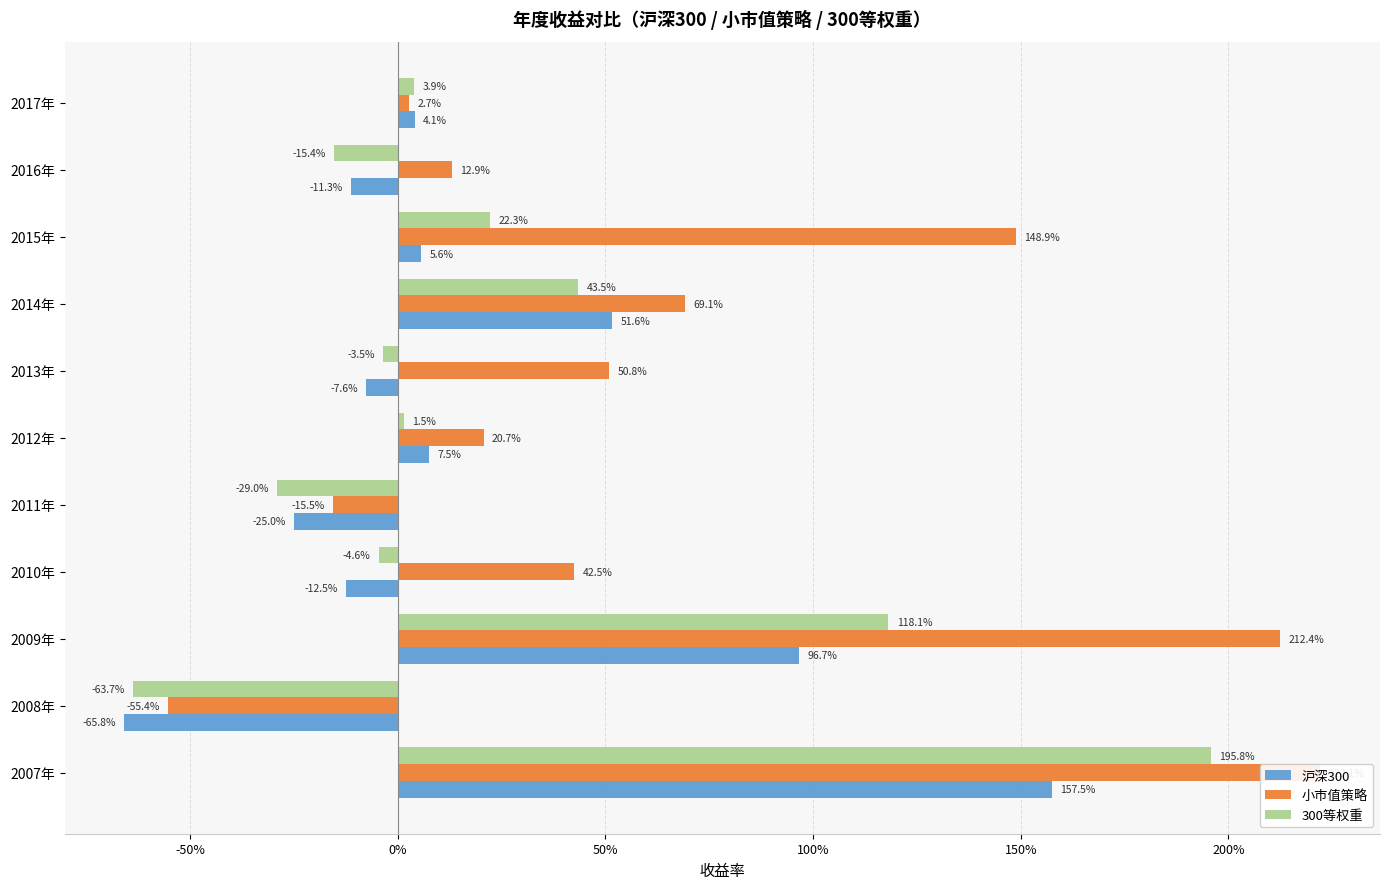

At how many categories does at least one series exceed 0?

9